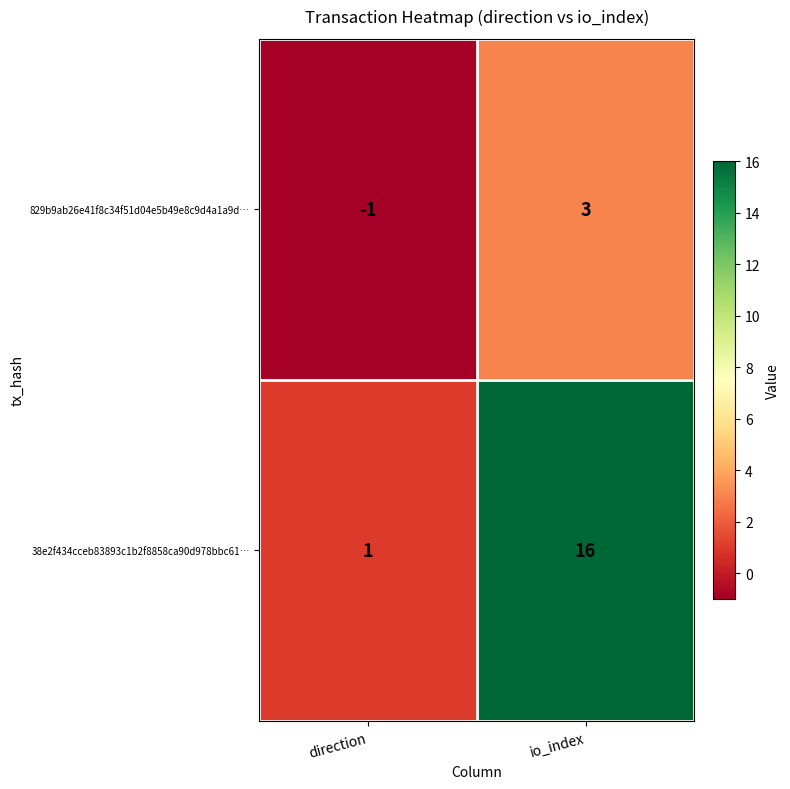

True or false: 829b9ab26e41f8c34f51d04e5b49e8c9d4a1a9d… has a value of -1 at direction.

True